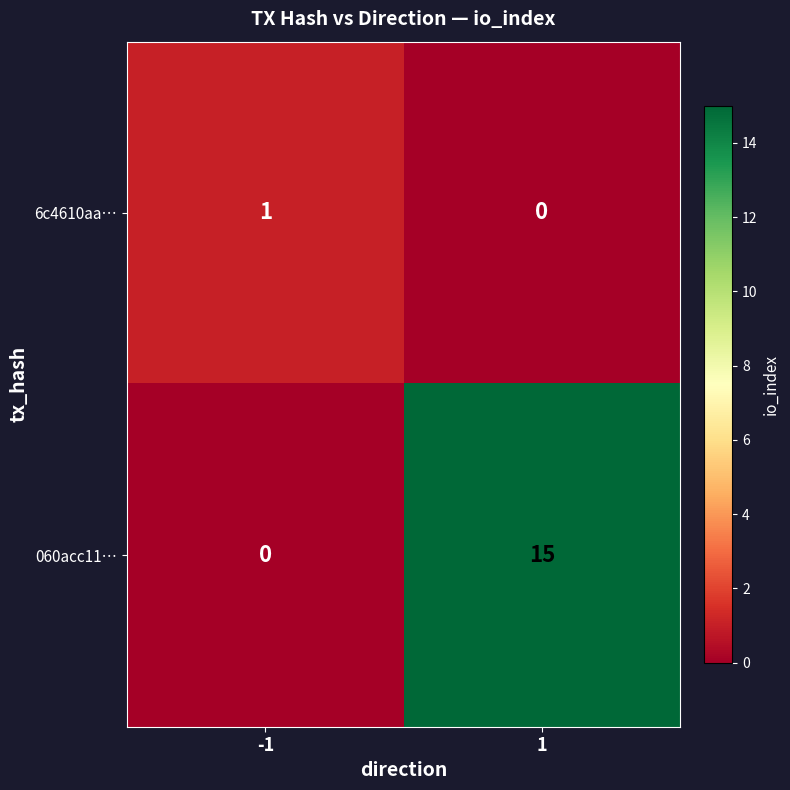

The value of 060acc11… at 1 is 7. True or false?

False